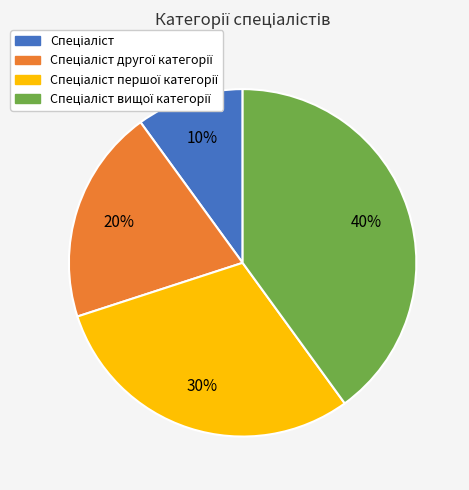

To the nearest percent, what is the difference between the largest and smallest slice percentages?

30%